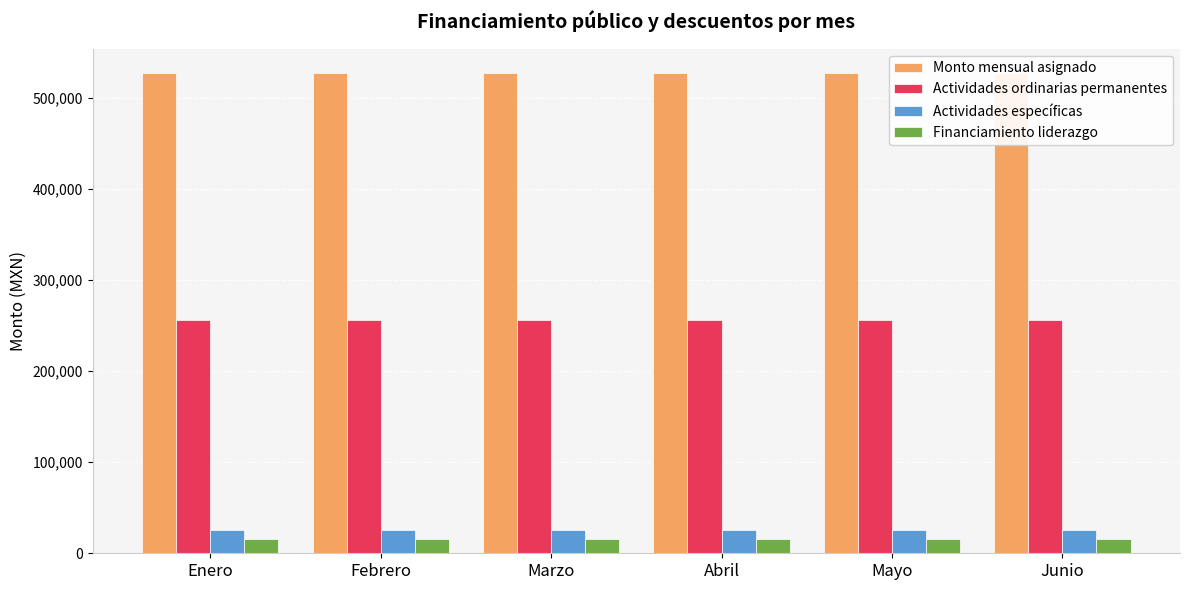

At Enero, list the series in order from largest to smallest.

Monto mensual asignado, Actividades ordinarias permanentes, Actividades específicas, Financiamiento liderazgo